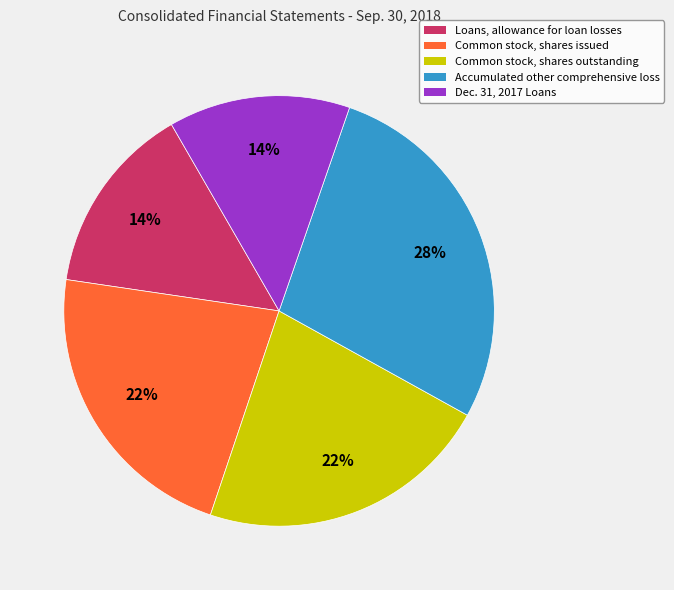

Which category has the biggest portion of the pie?

Accumulated other comprehensive loss